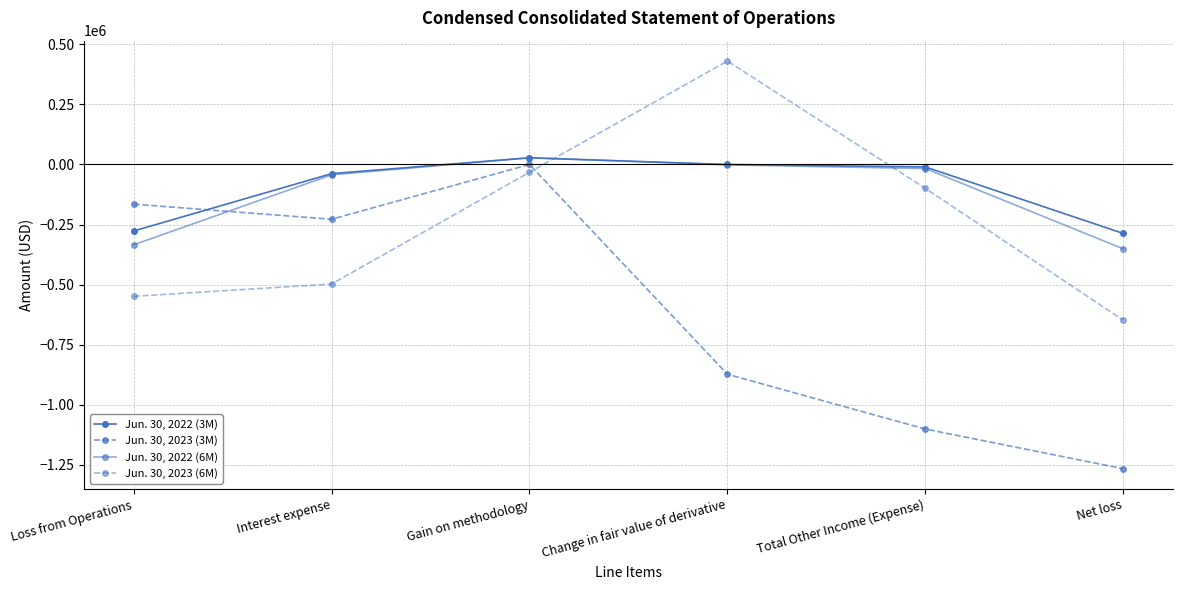

How many negative values does the Jun. 30, 2023 (6M) series have?

5